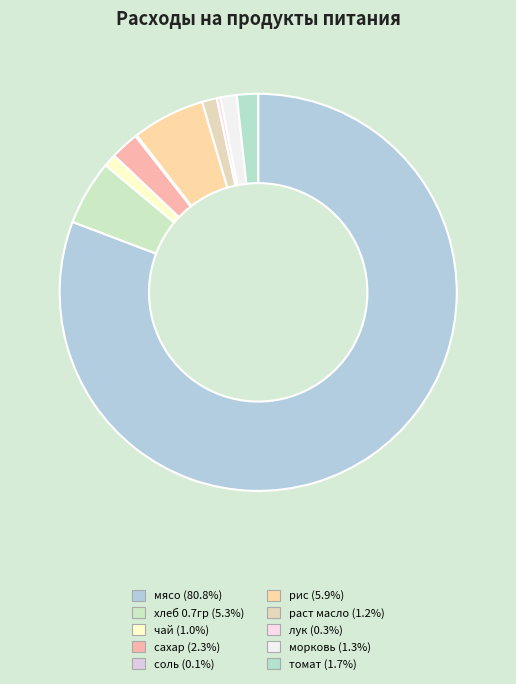

Is there a majority slice in this chart?

Yes